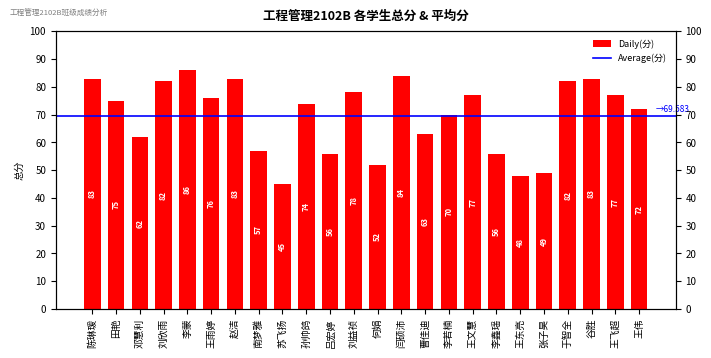

Approximately how many times larger is the value at 张子昊 compared to 孙帅鸽?

0.7